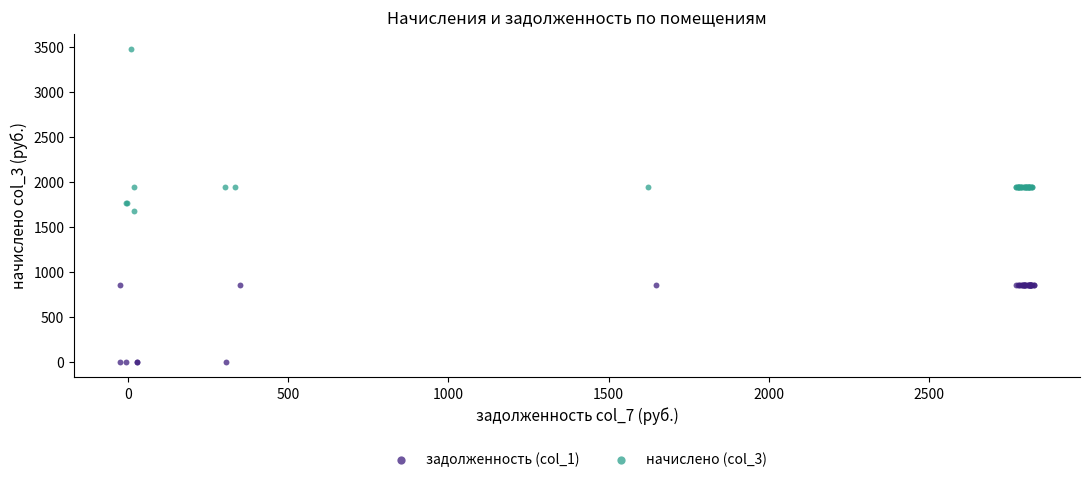

Which series contains the lowest Y value?

задолженность (col_1)